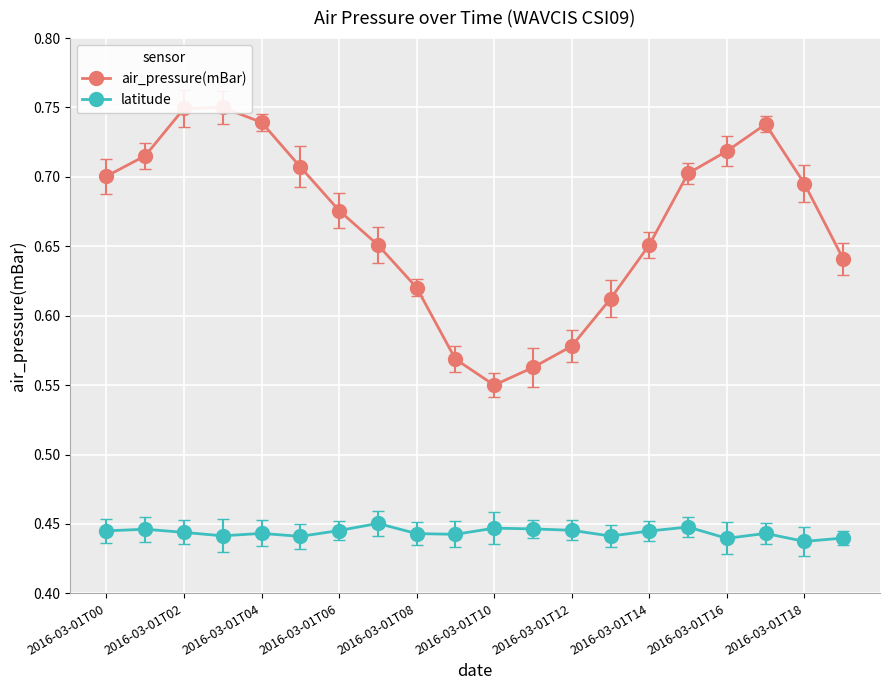

How many latitude values are between 0 and 1?

20